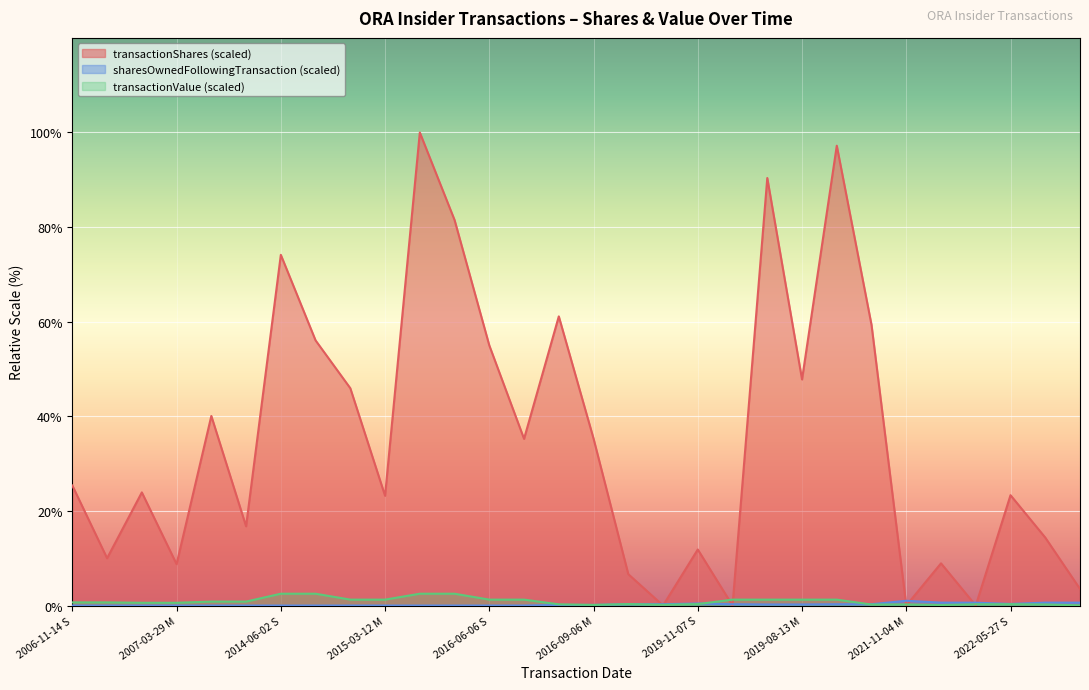

Which category has the highest value across all series?

2016-03-09 S